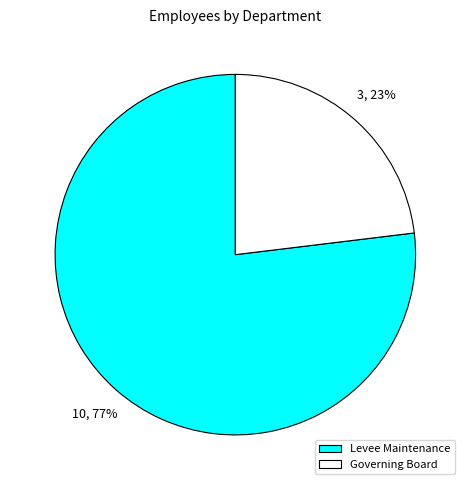

To the nearest percent, what portion does Governing Board represent?

23%